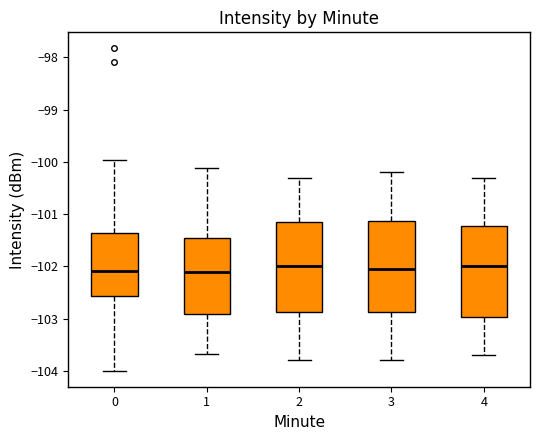

Reading left to right, read every box against the y-axis: the position of its median line, the range the box covers, and the ends of its whiskers. The values are not printed on the chart, so give them approximately, as read against the axis.

0: median -102.1, box -102.6 to -101.4, whiskers -104.0 to -100.0
1: median -102.1, box -102.9 to -101.5, whiskers -103.7 to -100.1
2: median -102.0, box -102.9 to -101.1, whiskers -103.8 to -100.3
3: median -102.0, box -102.9 to -101.1, whiskers -103.8 to -100.2
4: median -102.0, box -103.0 to -101.2, whiskers -103.7 to -100.3